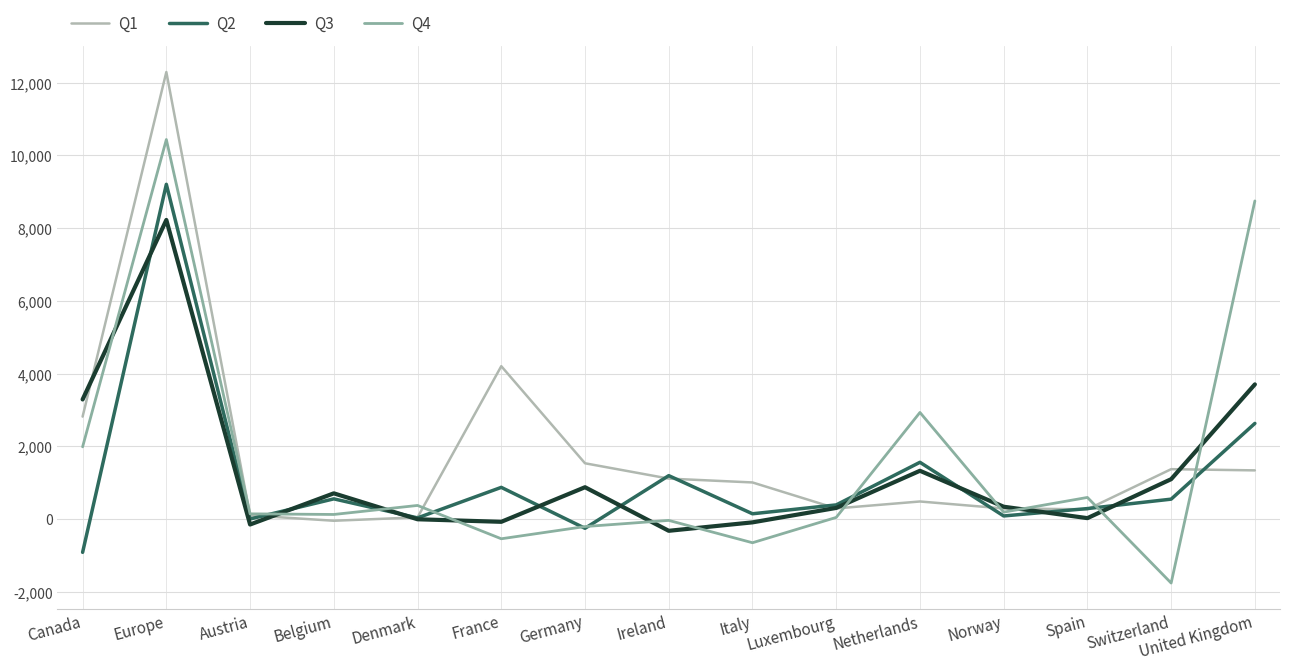

Is it true that Q2 equals 528 at Ireland?

False